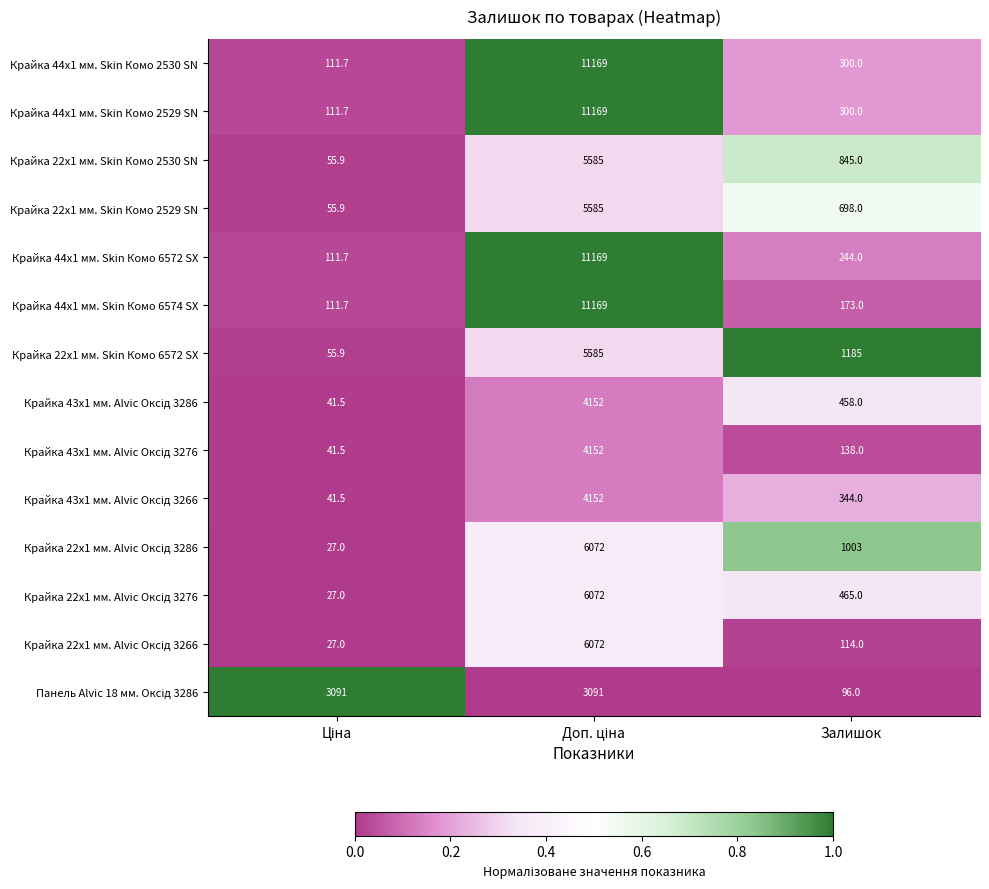

What is the minimum value shown in the chart?

27.0